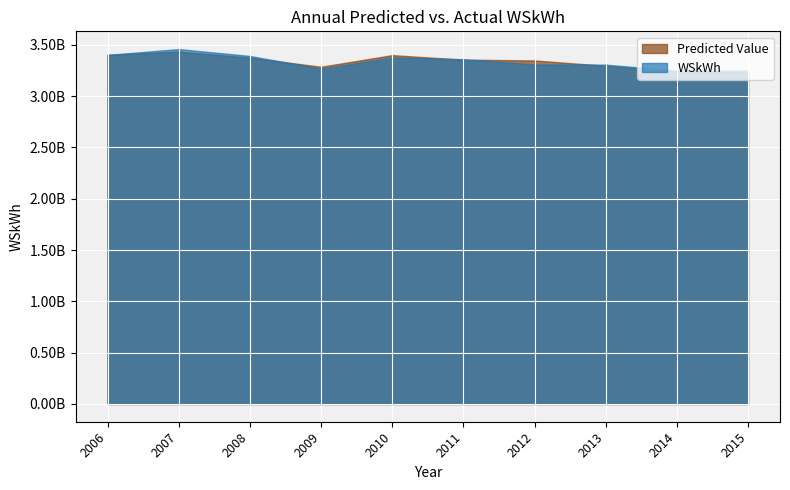

At 2015, list the series in order from largest to smallest.

WSkWh, Predicted Value